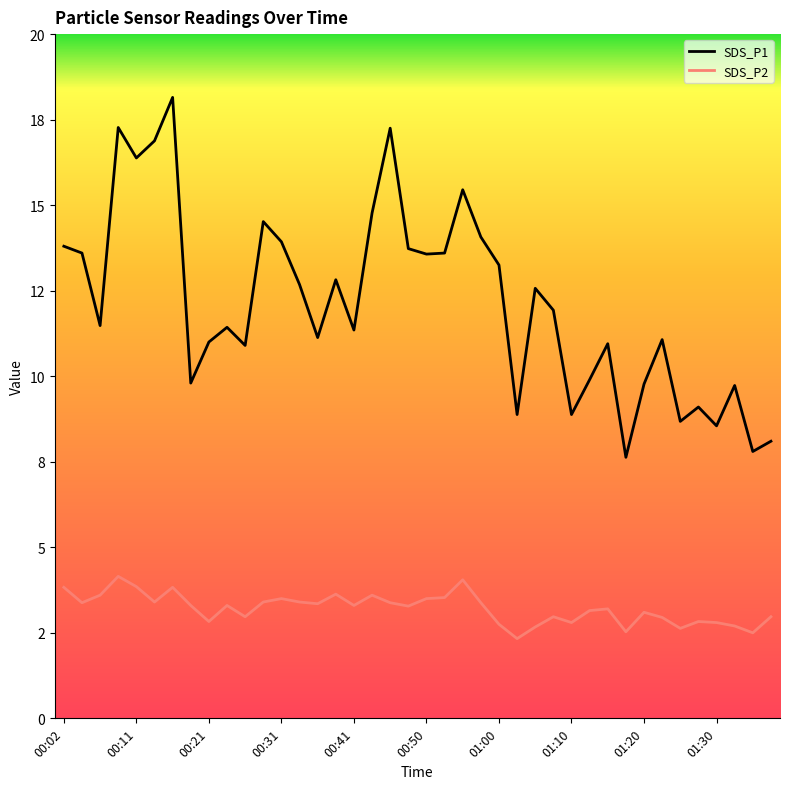

At how many categories does at least one series exceed 13?

16